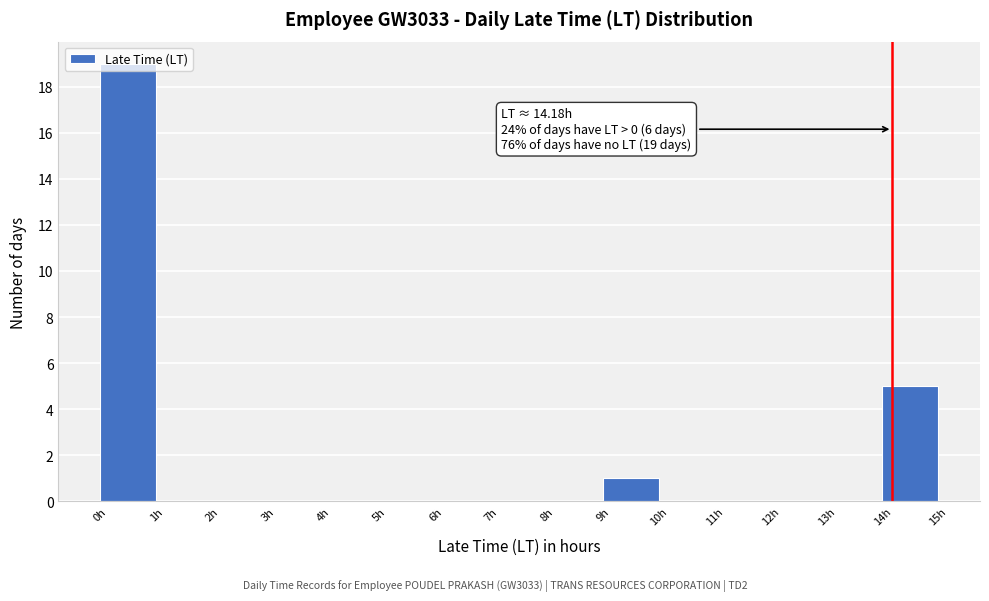

Over which range of the x-axis is the bar tallest?

0 to 1